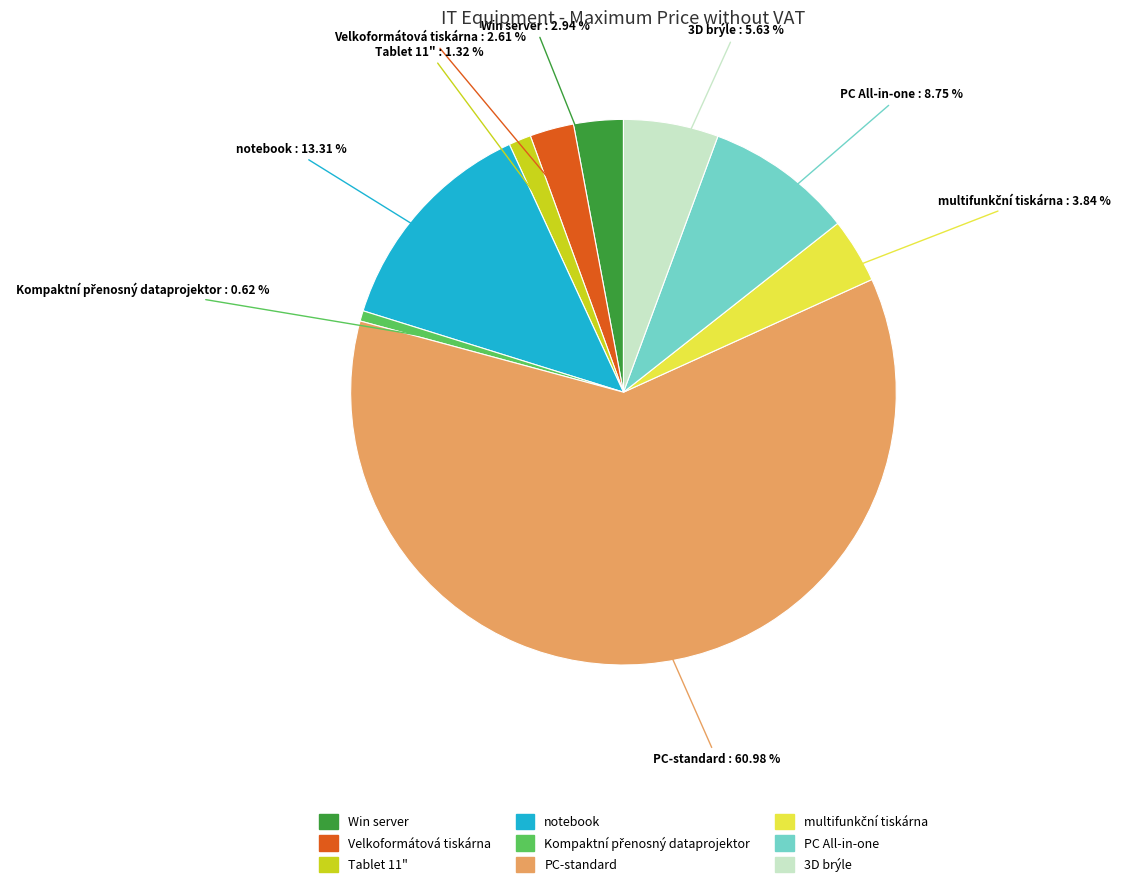

To the nearest percent, what is the average slice percentage?

11%